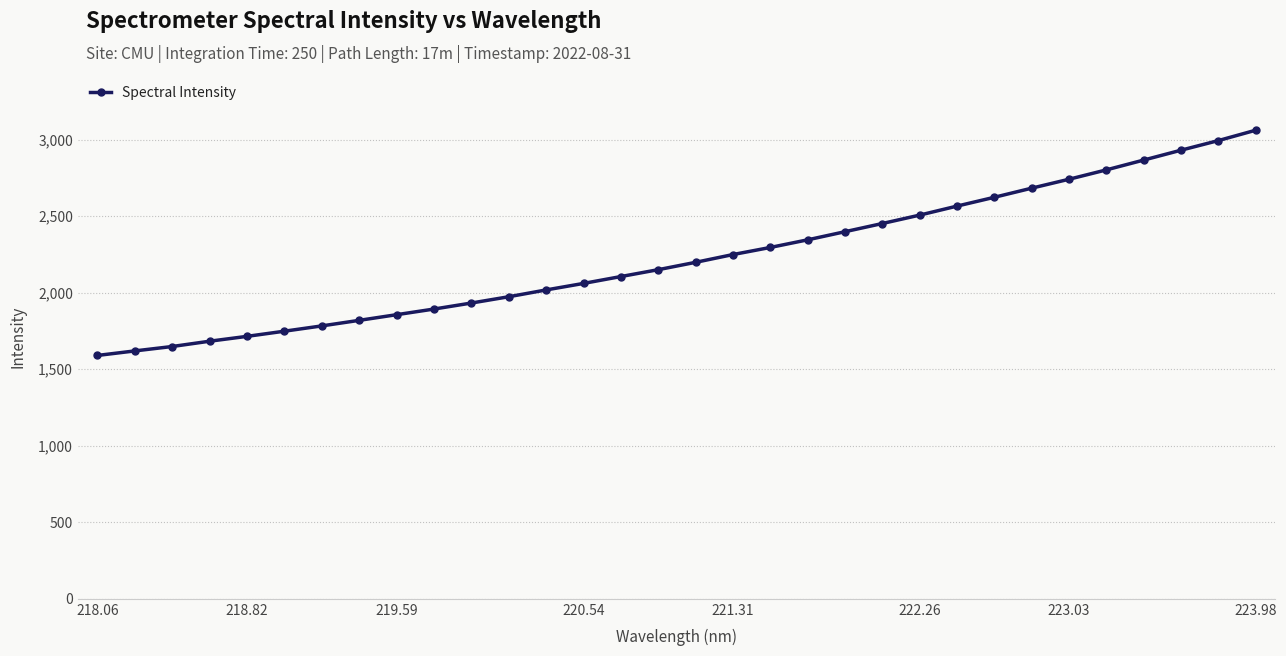

What is the greatest value displayed?

3061.8